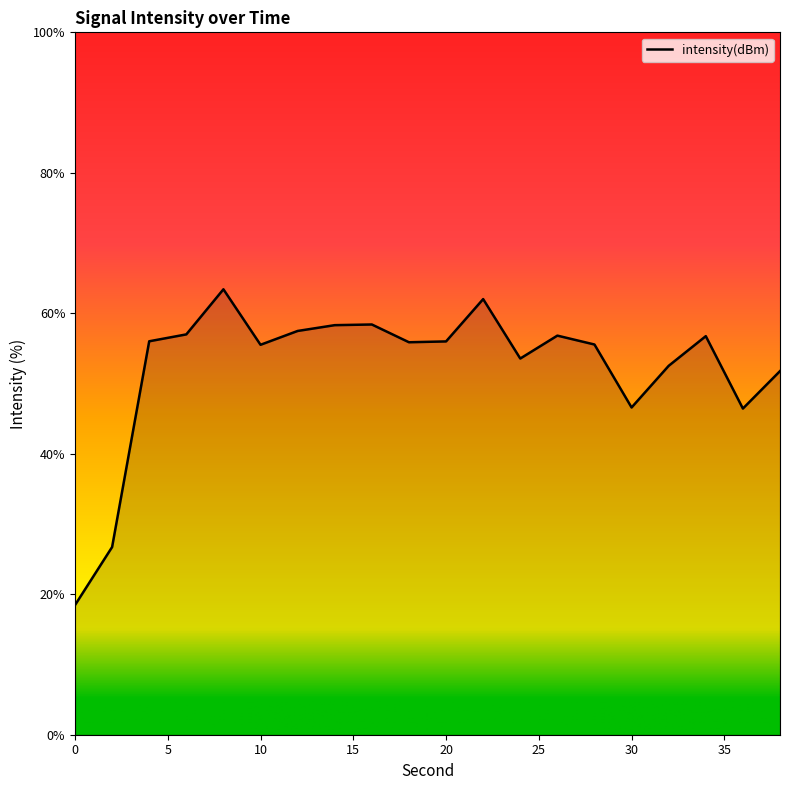

What is the maximum value shown in the chart?

63.4